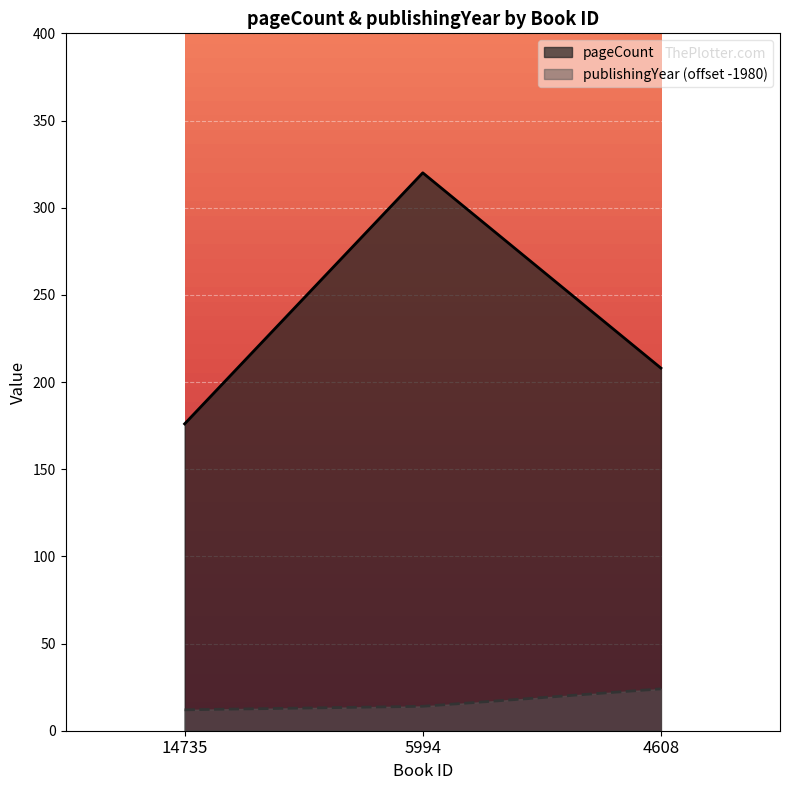

True or false: publishingYear has a value of 14 at 5994.

True